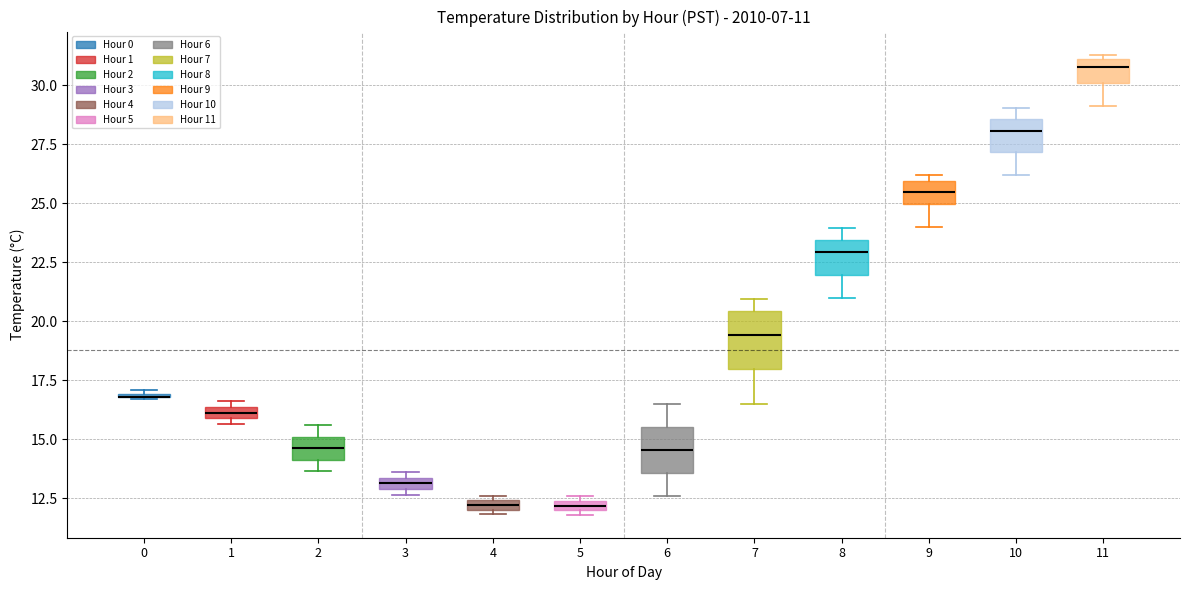

Which box is the tallest, from its lower edge to its upper edge?

7